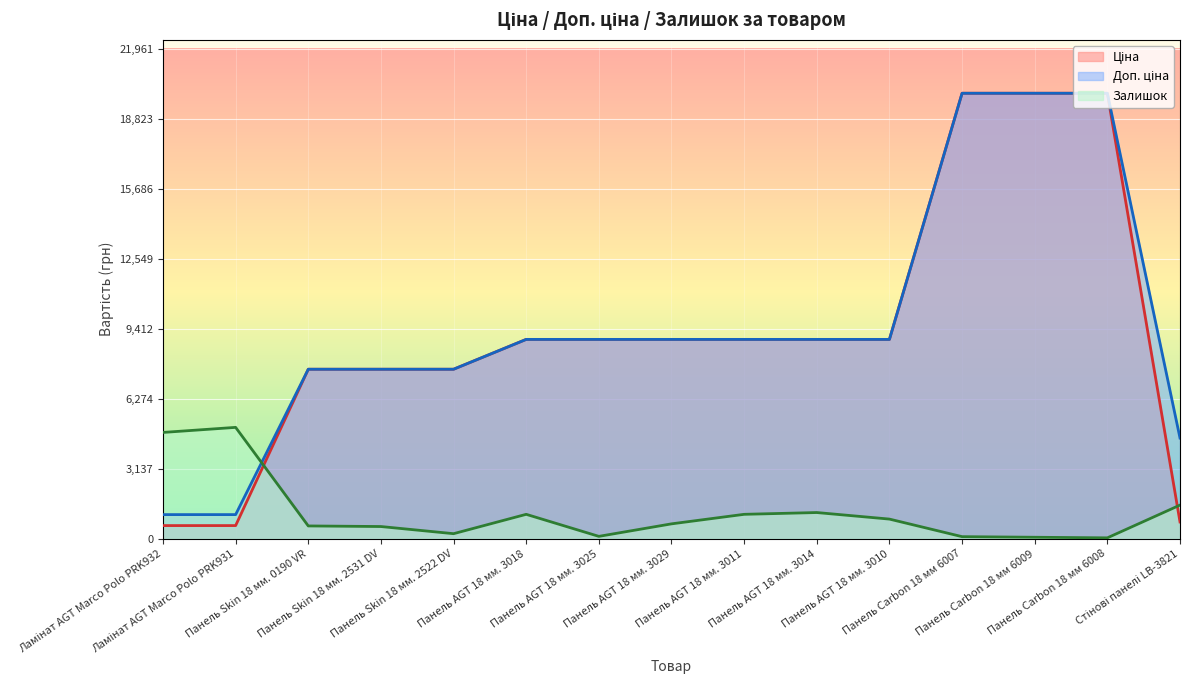

What is the difference between the maximum and second lowest values in the Доп. ціна series?

18882.5